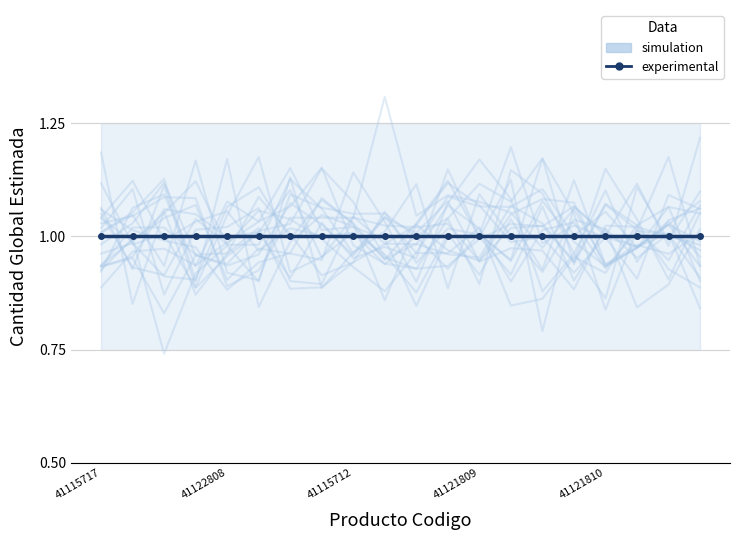

Reading right to left, extract all data points from this chart.

simulation: 0.9	0.9	1.0	0.9	1.0	0.9	0.8	1.0	1.0	1.0	1.0	1.0	1.1	1.1	1.0	1.0	1.1	1.1	1.0	1.0
experimental: 1.0	1.0	1.0	1.0	1.0	1.0	1.0	1.0	1.0	1.0	1.0	1.0	1.0	1.0	1.0	1.0	1.0	1.0	1.0	1.0